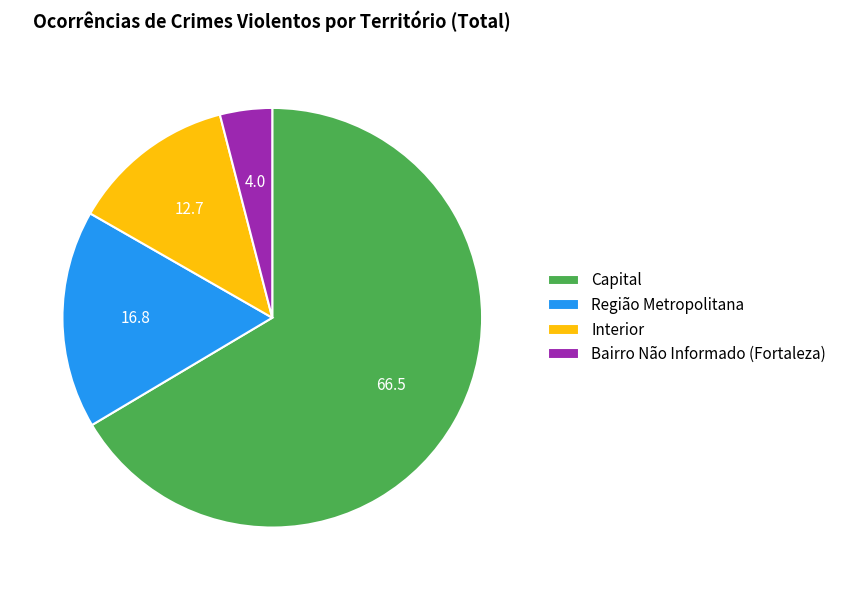

What is the majority slice?

Capital